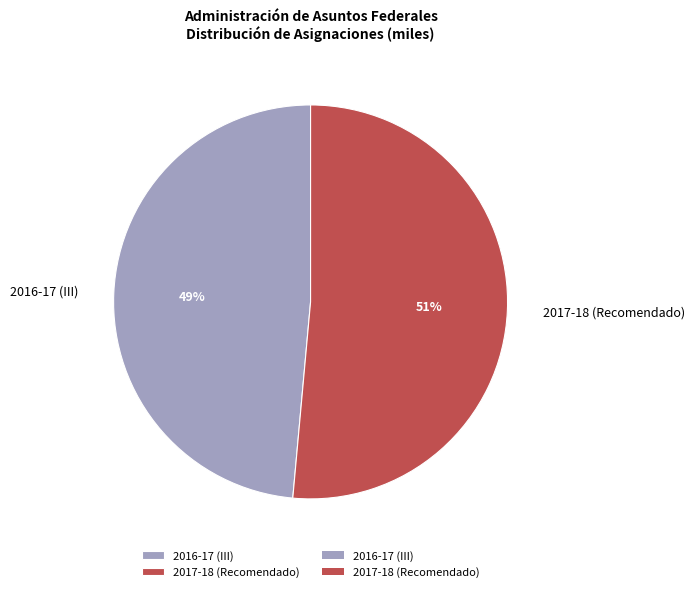

Is it true that 2017-18 (Recomendado) is 51% of the pie?

True